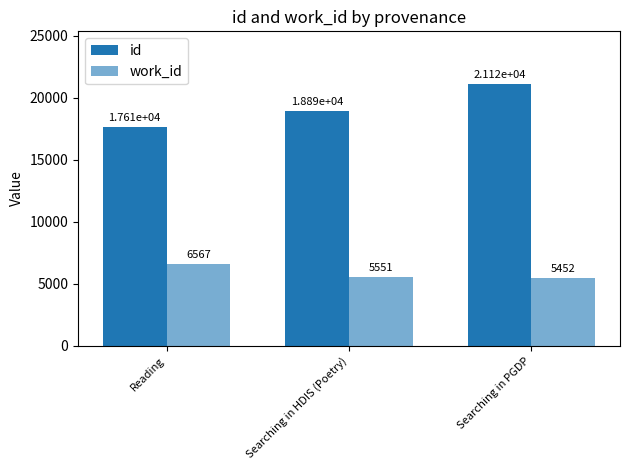

Between Reading and Searching in HDIS (Poetry), which is larger?

Searching in HDIS (Poetry)